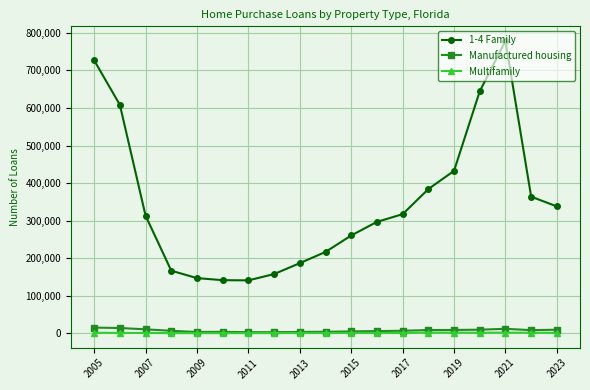

Which series has the largest total across all categories?

1-4 Family